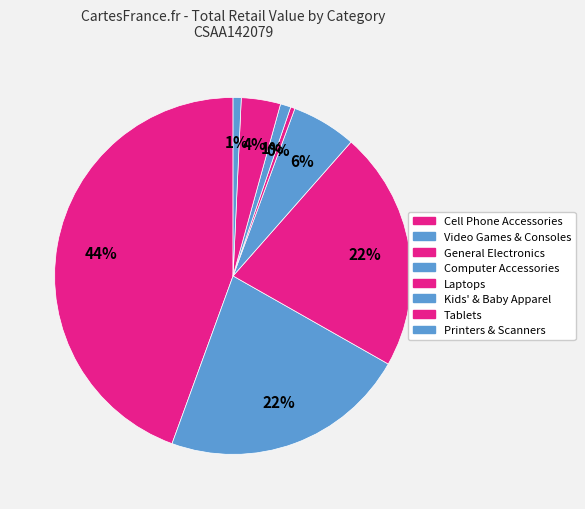

How many segments does this pie chart have?

8